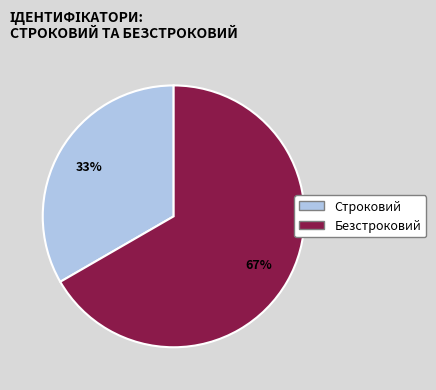

How many segments does this pie chart have?

2